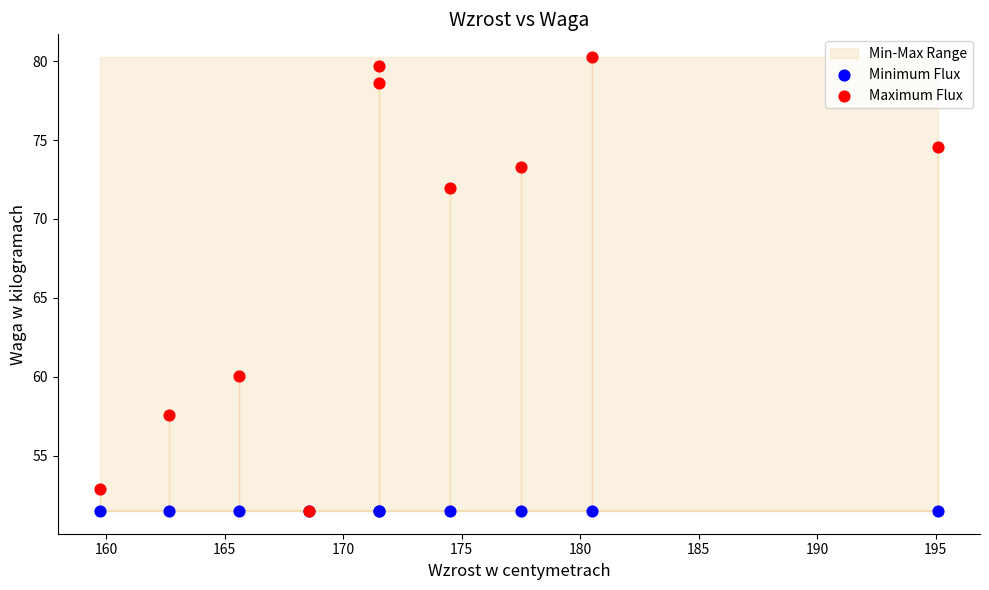

In the Maximum Flux series, what Y value is closest to 65?

60.1